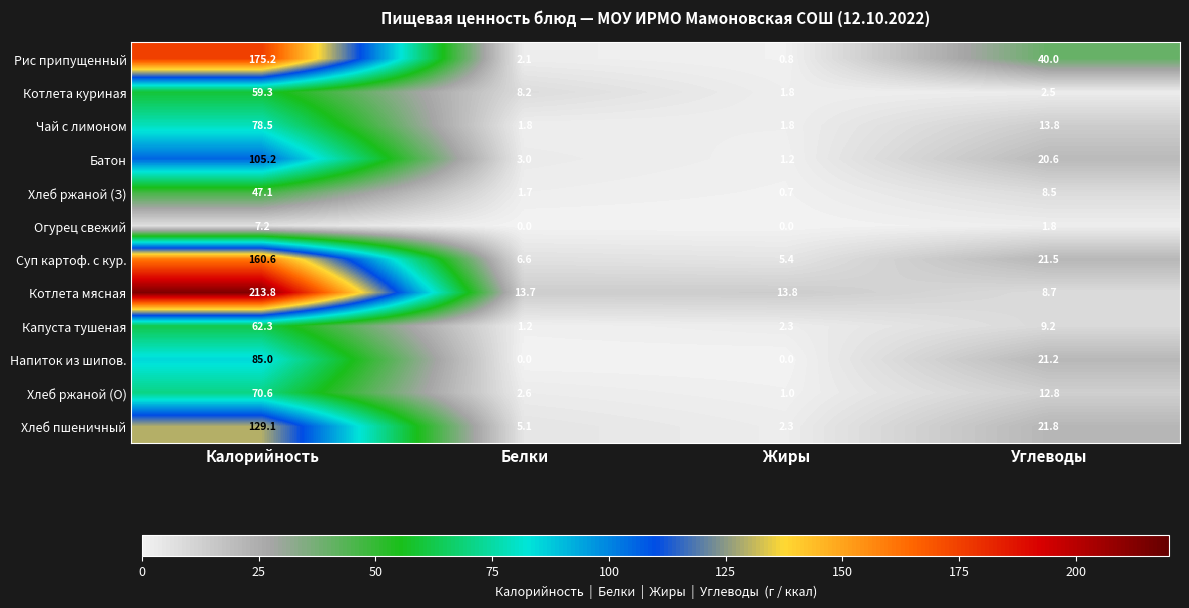

At which label is Хлеб ржаной (З) closest to 23?

Углеводы